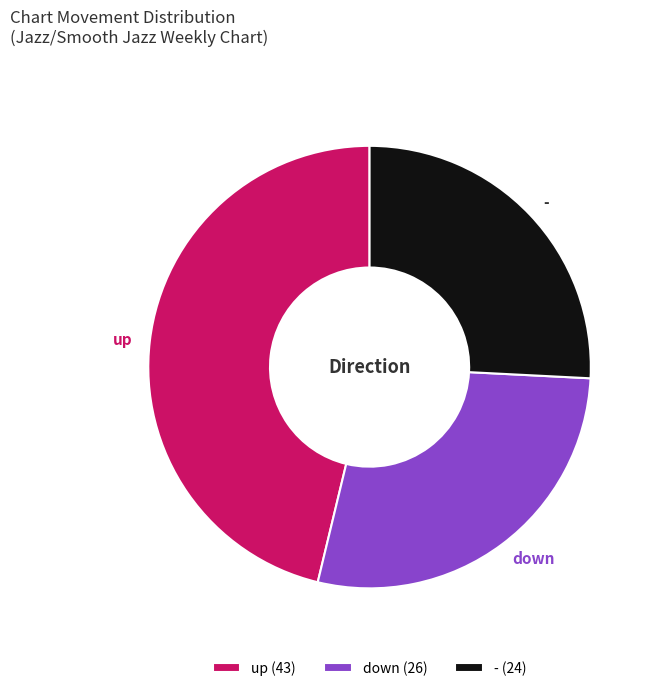

What is the largest slice in the pie chart?

up